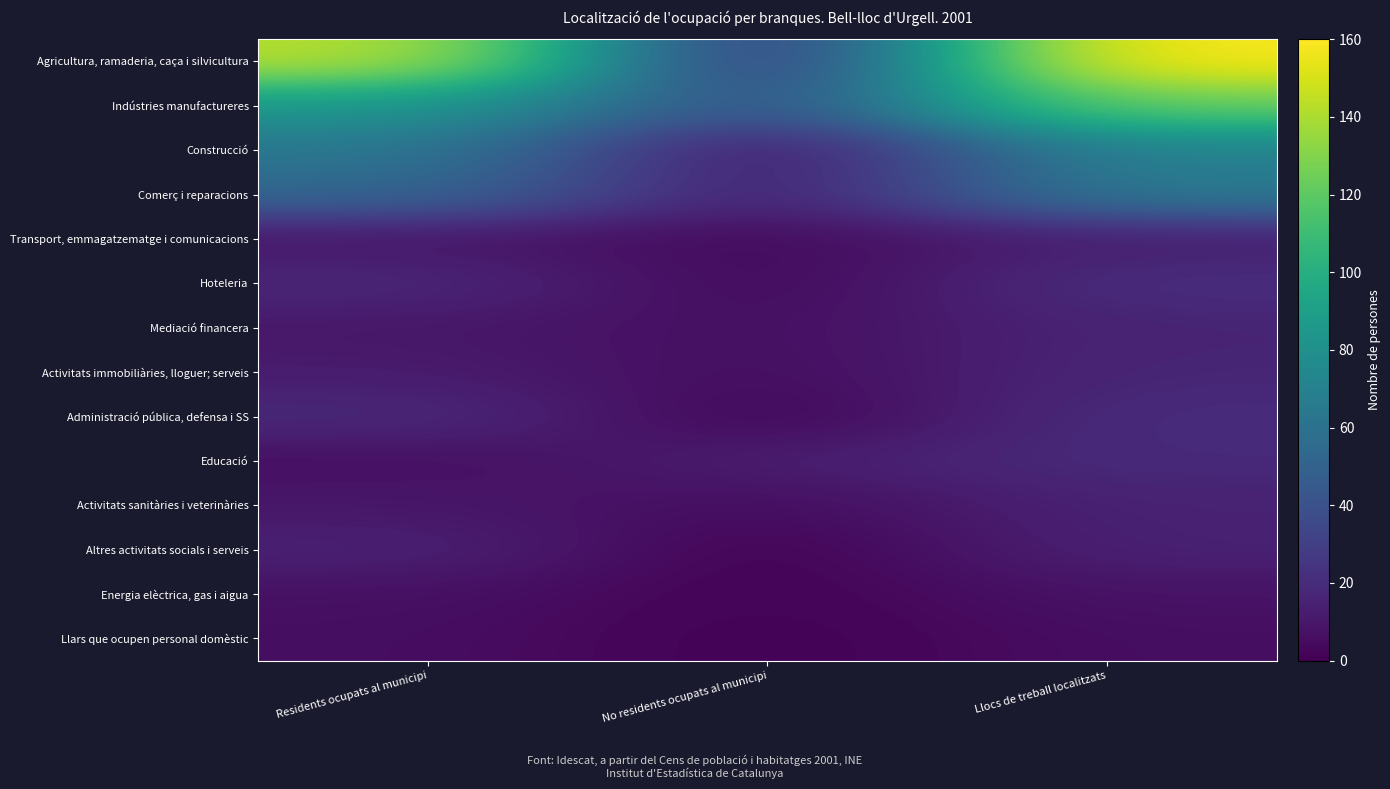

How many series are shown in this chart?

14